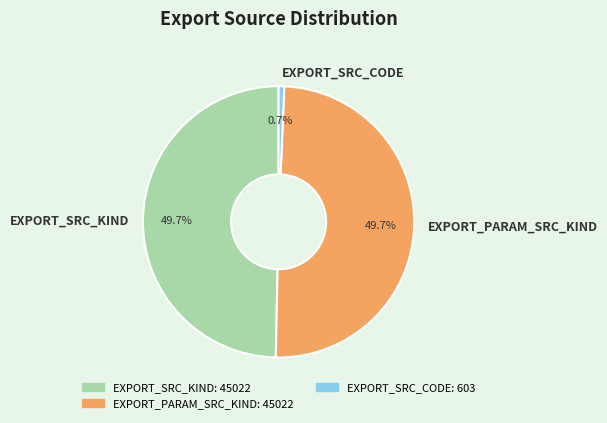

To the nearest percent, what portion does EXPORT_SRC_CODE represent?

1%